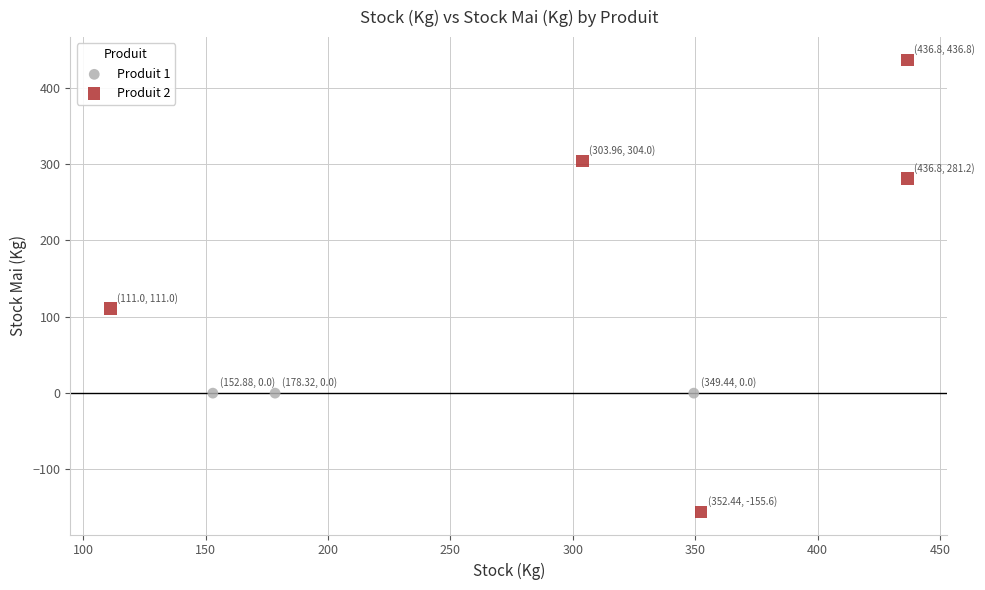

Which series contains the highest Y value?

Produit 2